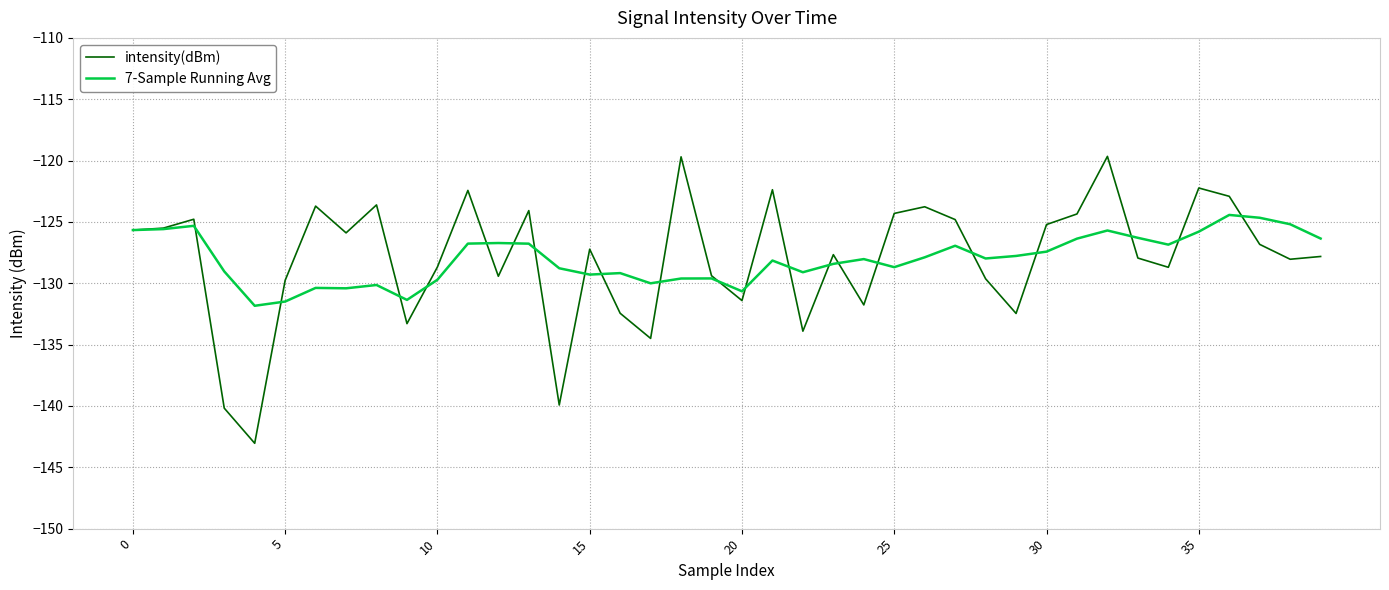

Rank the series by their maximum value, from lowest to highest.

7-Sample Running Avg, intensity(dBm)